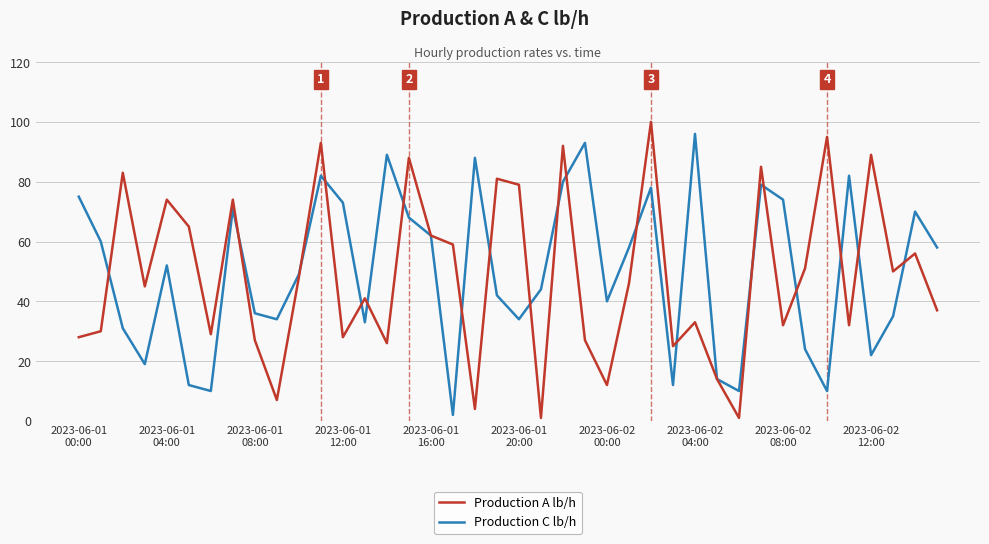

What is the highest value of the Production A lb/h series?

100